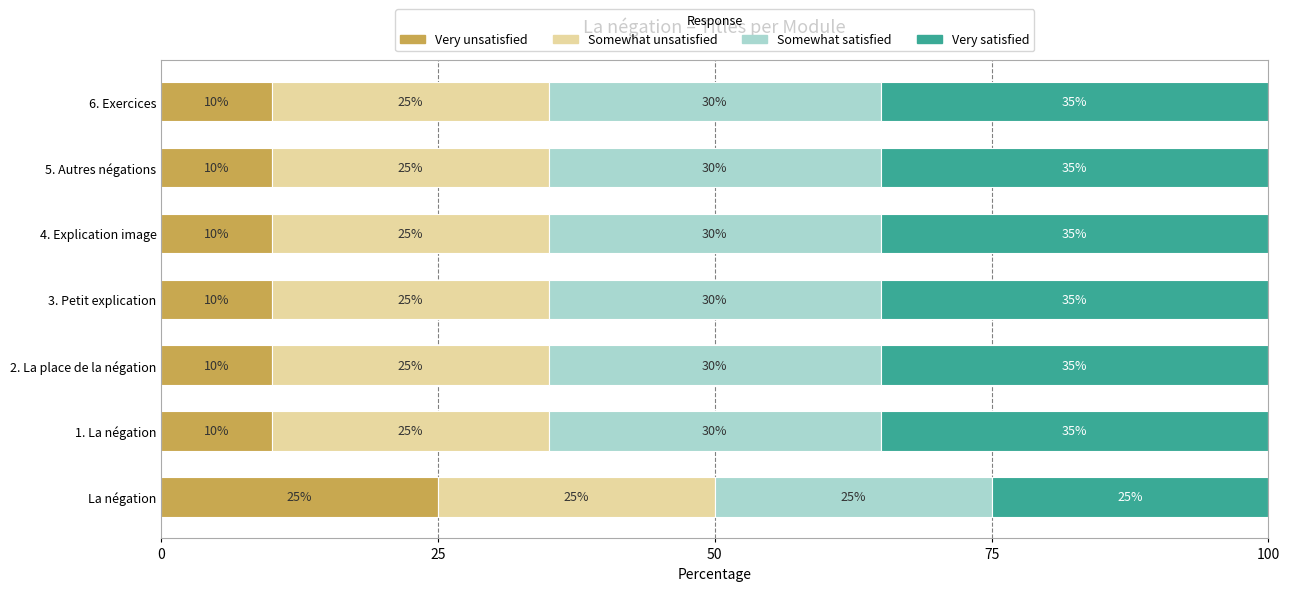

The Very unsatisfied series shows 25 at La négation. True or false?

True